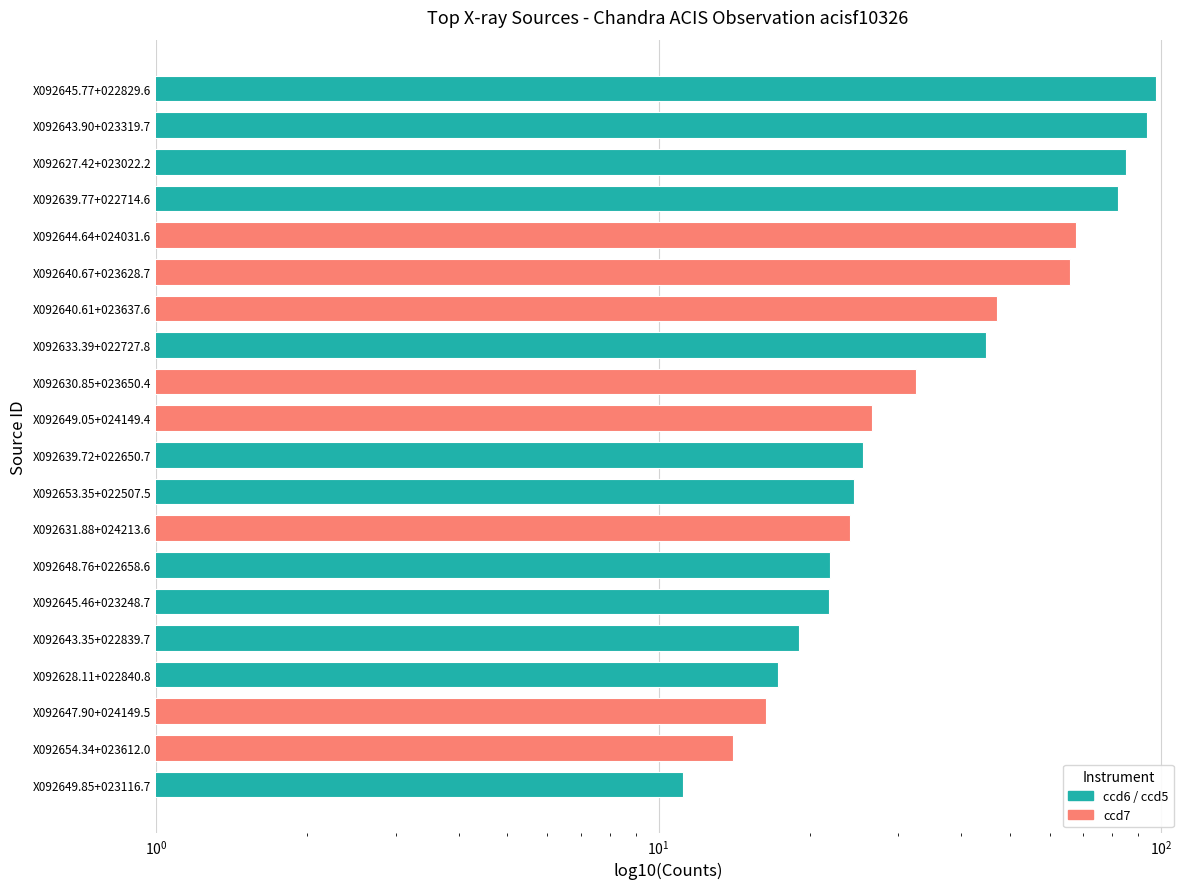

Is it true that the value at X092643.35+022839.7 is 19.0?

True